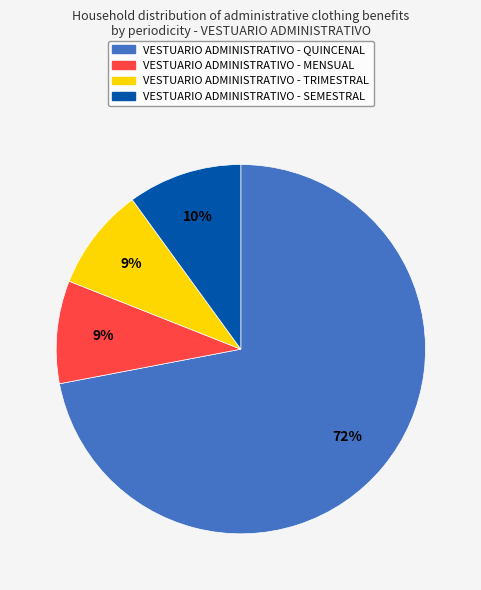

Does any single category account for the majority?

Yes